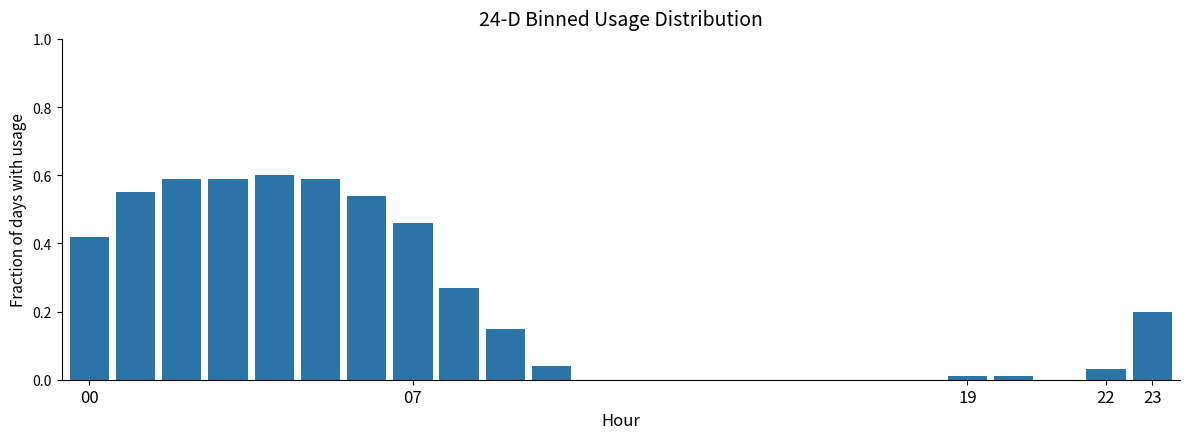

The chart shows a value of 0.2 at 23. True or false?

True